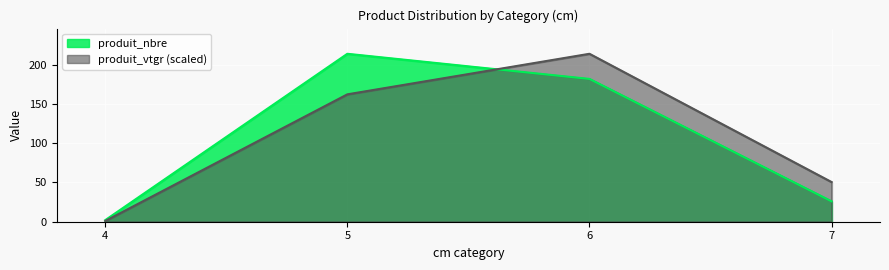

At 4, list the series in order from largest to smallest.

produit_nbre, produit_vtgr